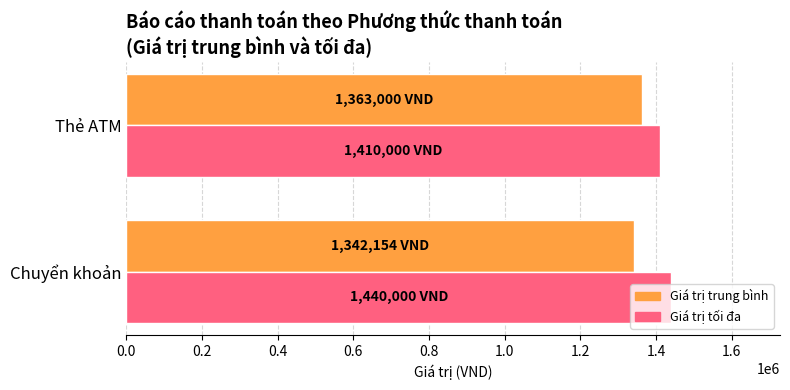

What is the spread (max minus min) of values at Thẻ ATM?

47000